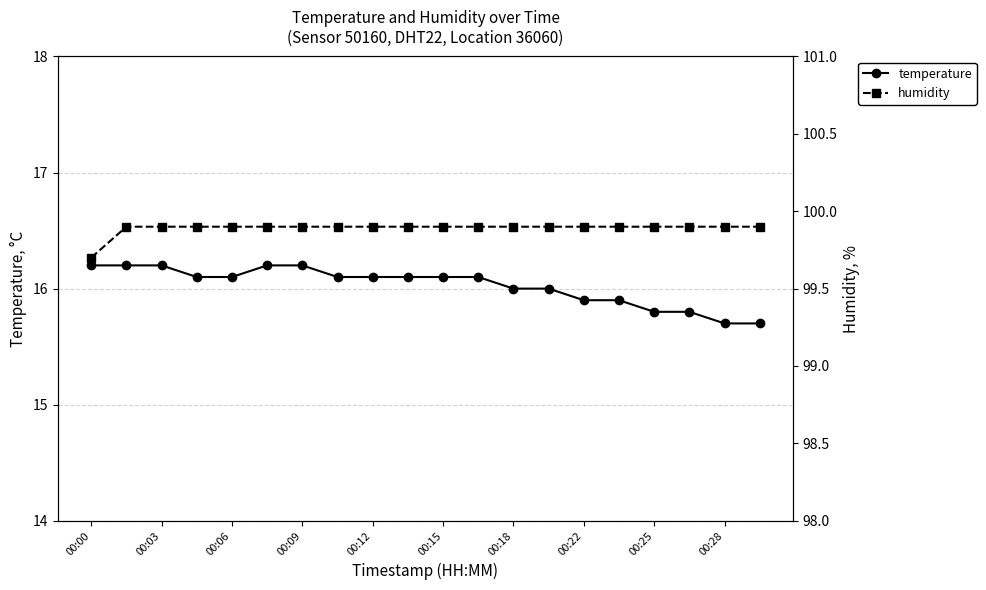

The temperature series shows 5.6 at 00:18. True or false?

False